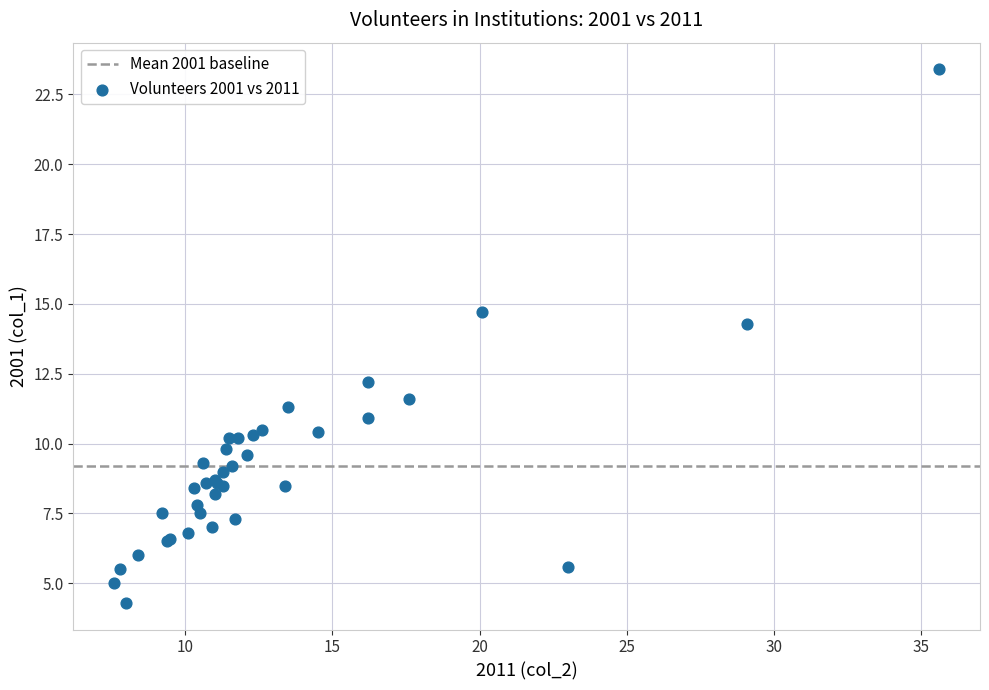

What Y value in the scatter plot is closest to 13?

12.2